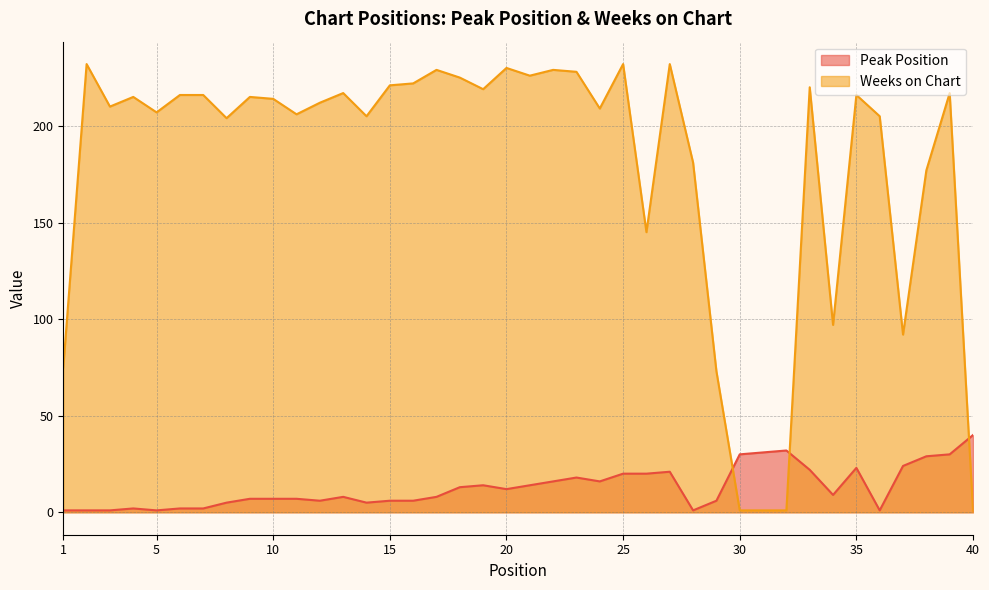

What is the difference between the Weeks on Chart values at 30 and 11?

205